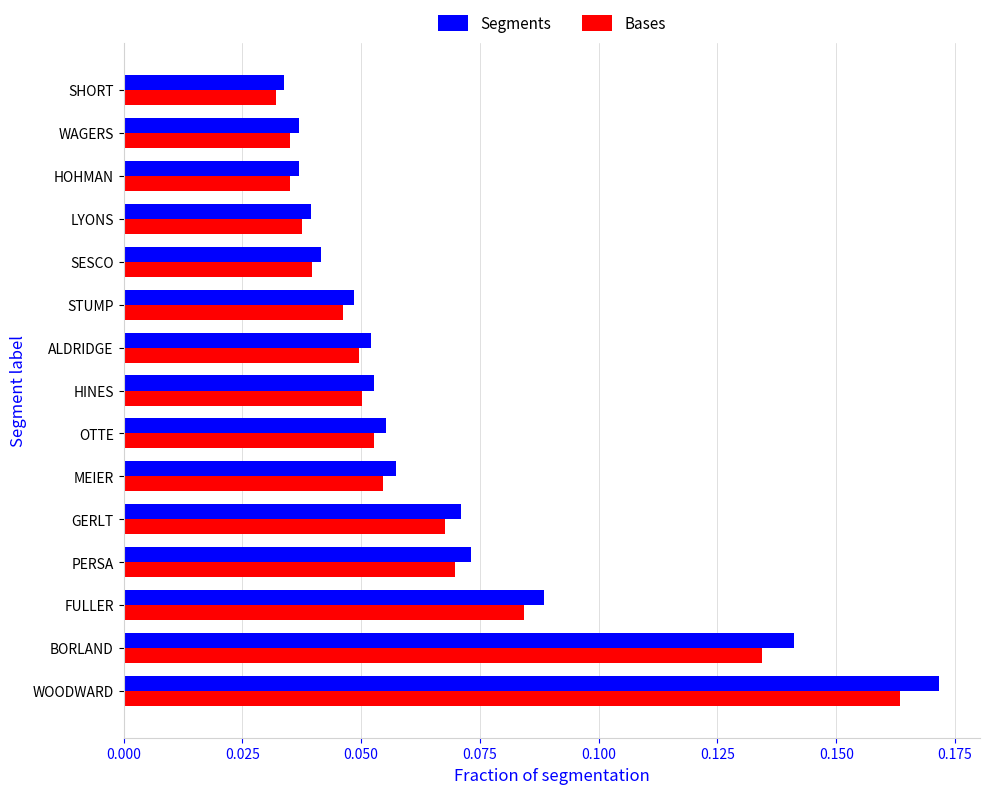

At which category is the sum across all series the highest?

WOODWARD